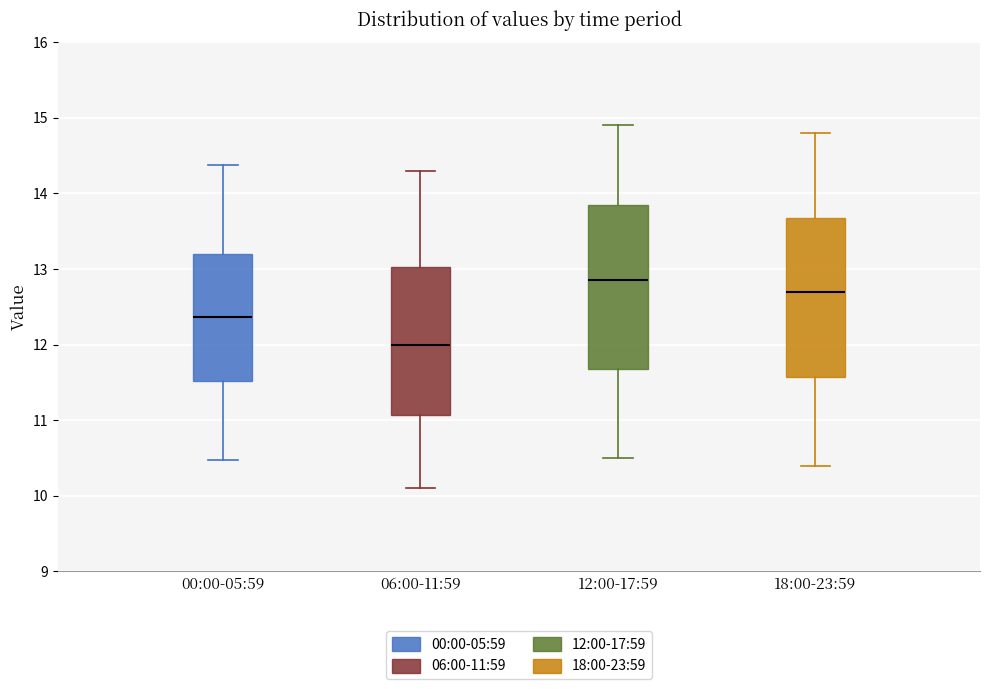

Reading left to right, read every box against the y-axis: the position of its median line, the range the box covers, and the ends of its whiskers. The values are not printed on the chart, so give them approximately, as read against the axis.

00:00-05:59: median 12.4, box 11.5 to 13.2, whiskers 10.5 to 14.4
06:00-11:59: median 12.0, box 11.1 to 13.0, whiskers 10.1 to 14.3
12:00-17:59: median 12.9, box 11.7 to 13.9, whiskers 10.5 to 14.9
18:00-23:59: median 12.7, box 11.6 to 13.7, whiskers 10.4 to 14.8